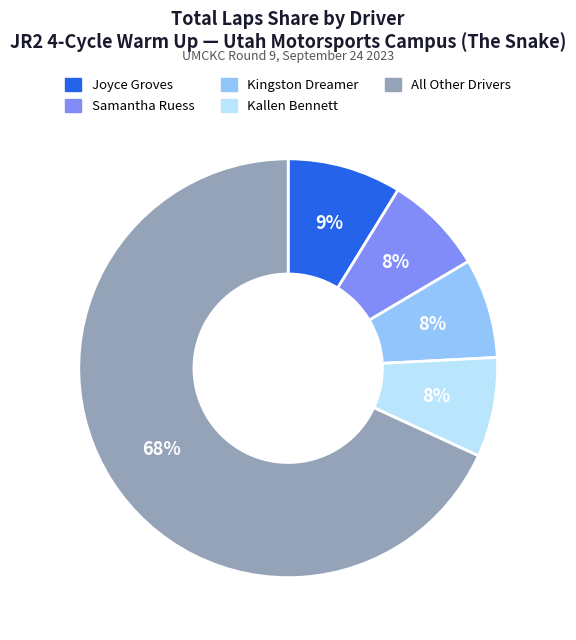

Combined, do Joyce Groves and Samantha Ruess account for over 50%?

No